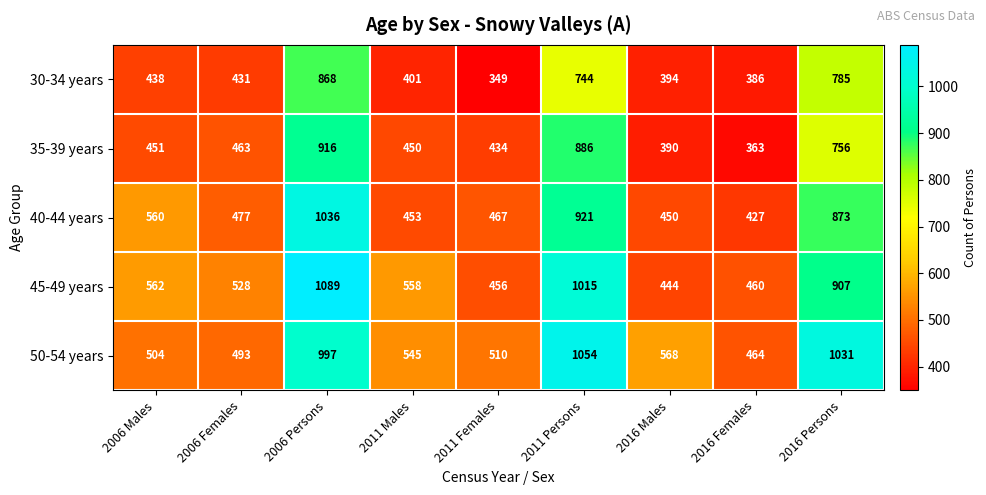

Which series has the largest range (max minus min)?

45-49 years